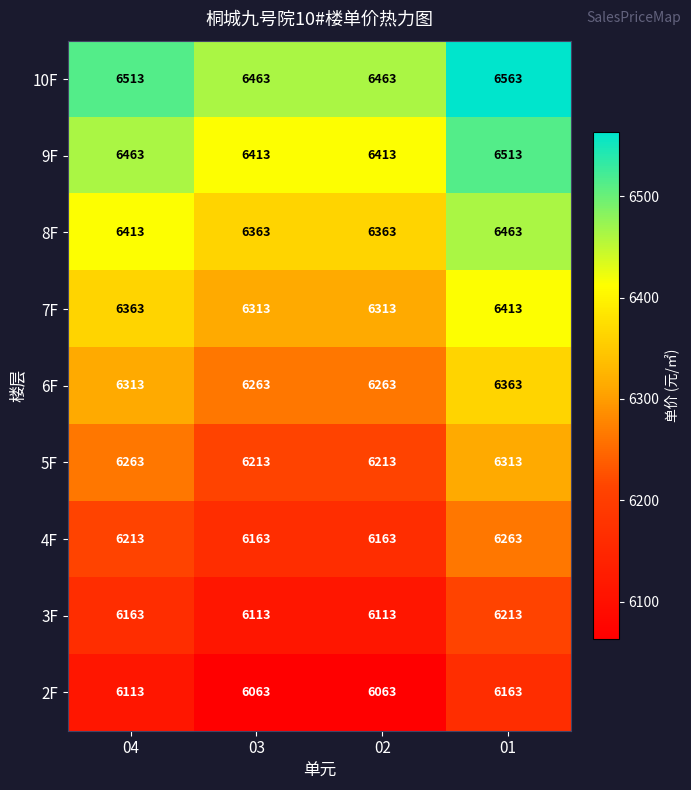

Which category has the highest value across all series?

01